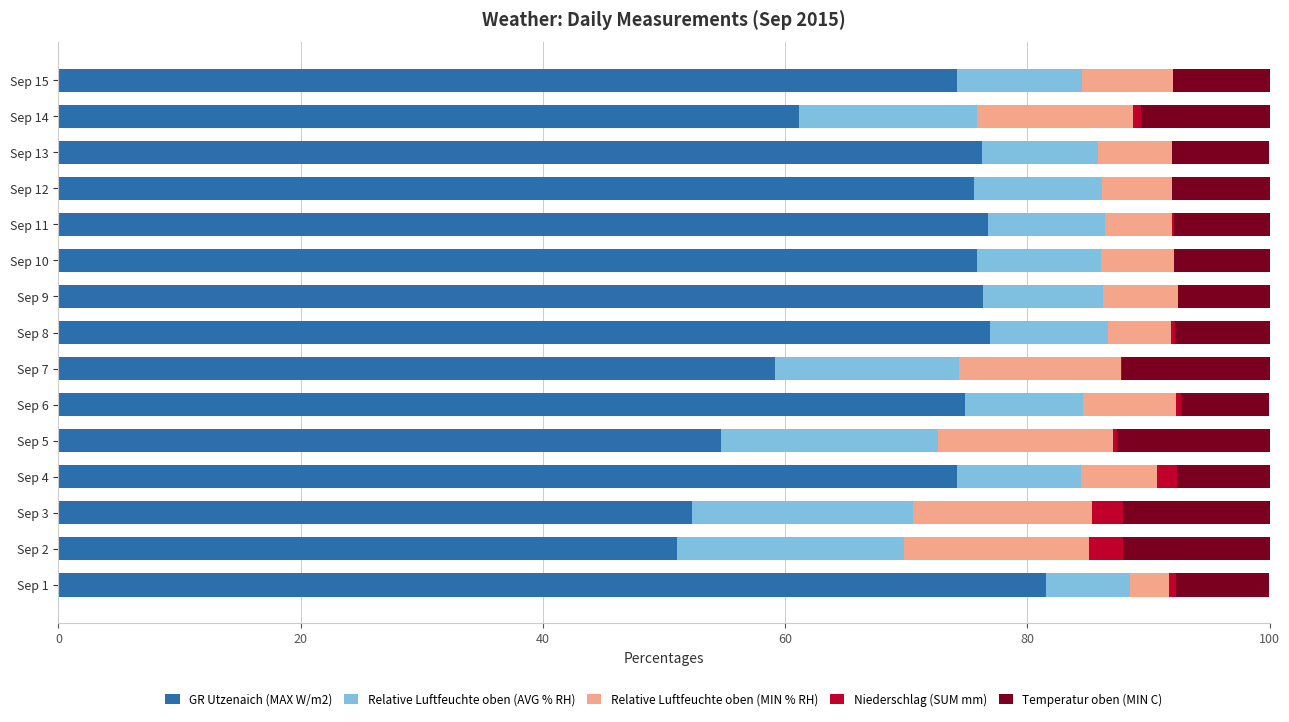

What is the highest value of the GR Utzenaich (MAX W/m2) series?

81.5